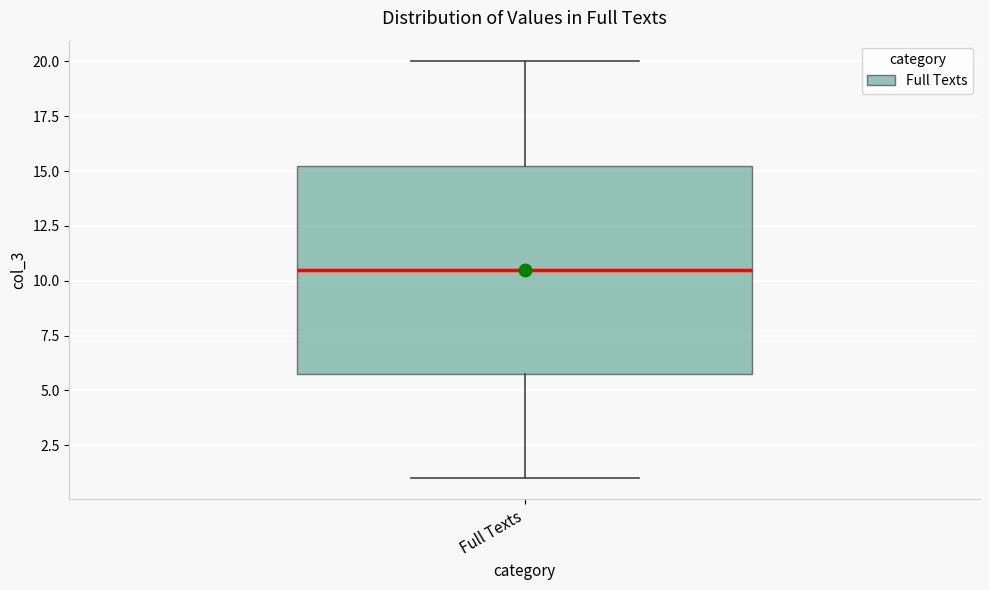

Read this box plot against the y-axis: the position of the median line, the range covered by the box, and the ends of both whiskers. The values are not printed on the chart, so give them approximately, as read against the axis.

median 10.5, box 6.0 to 15.5, whiskers 1.0 to 20.0